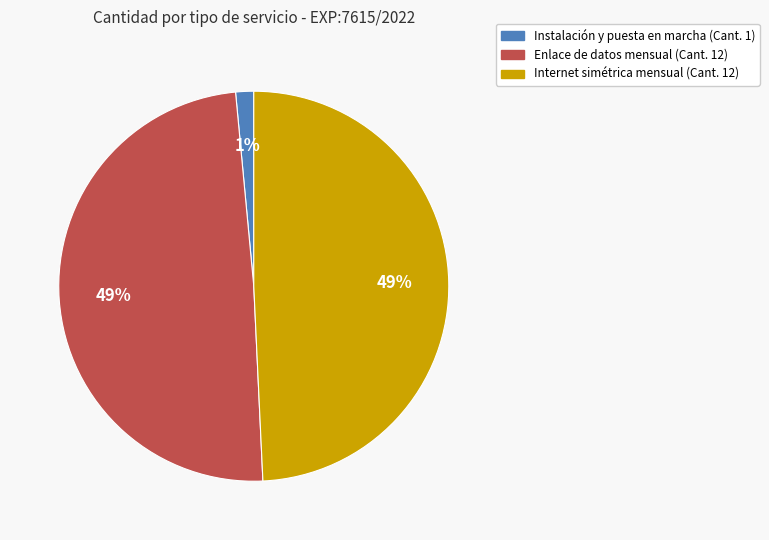

Is there a majority slice in this chart?

No